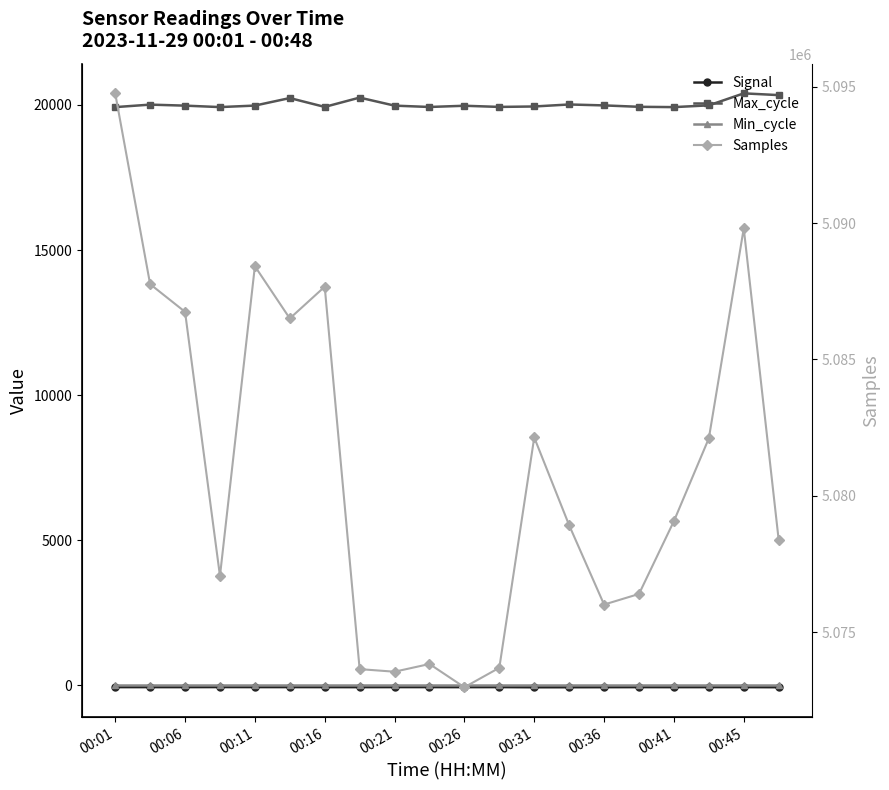

True or false: Max_cycle and Signal intersect in this chart.

False